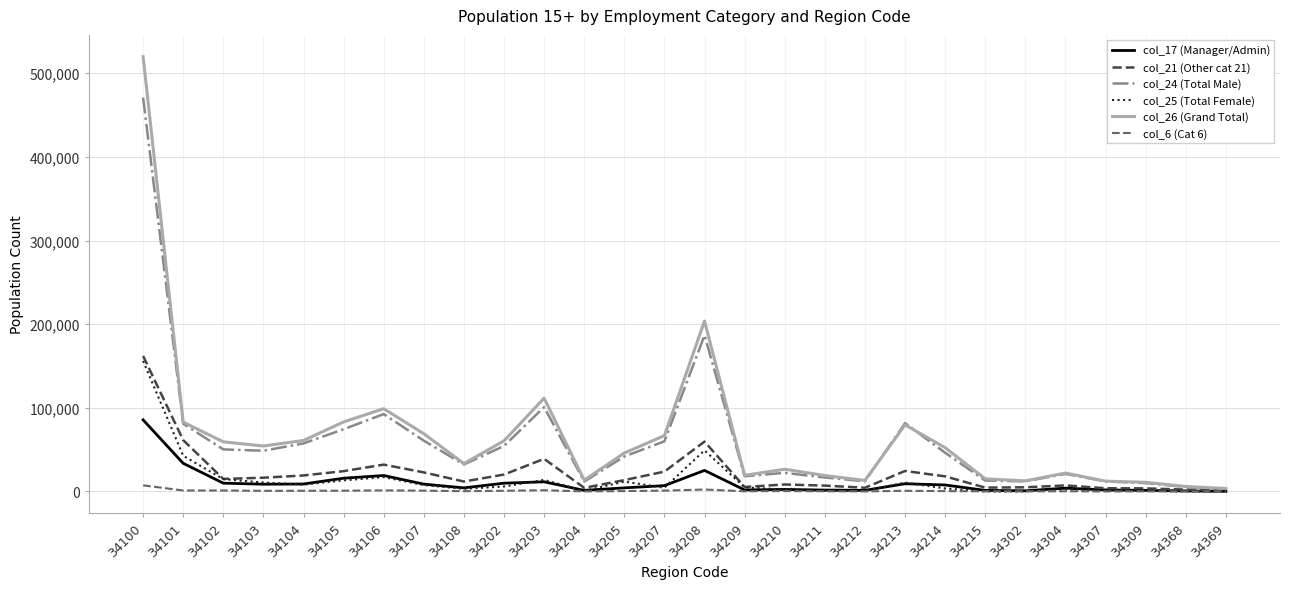

The value of col_26 (Grand Total) at 34215 is 15090. True or false?

True